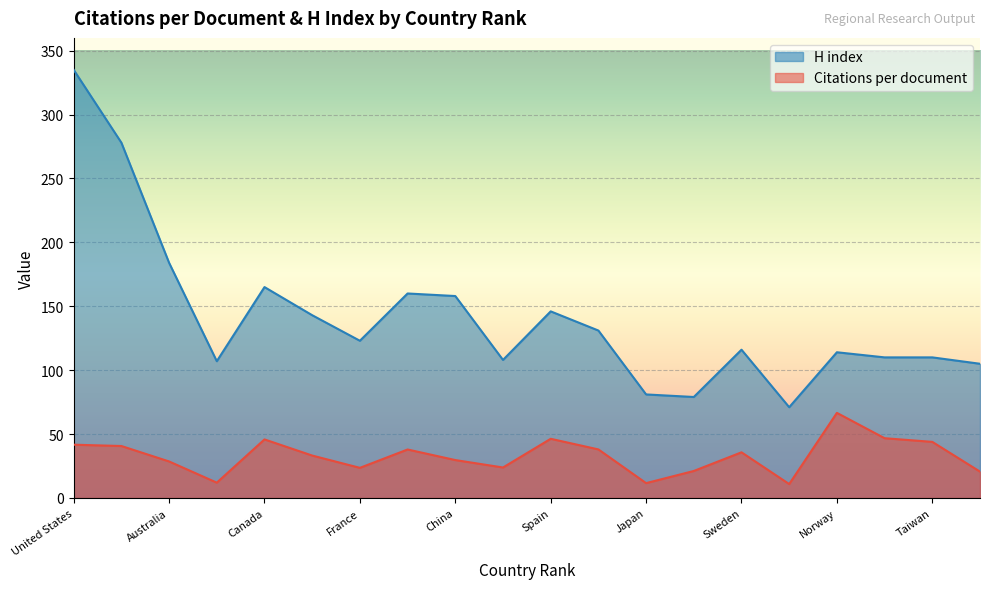

Which category has the lowest value across all series?

Pakistan